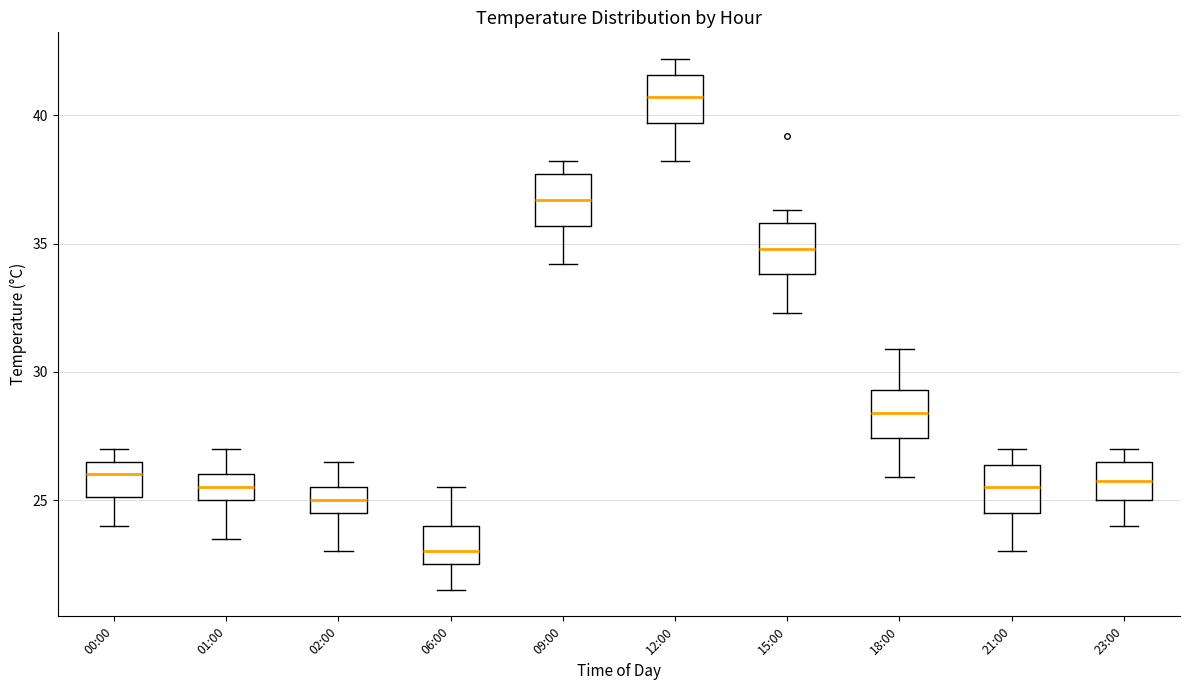

Which box has the highest median line?

12:00